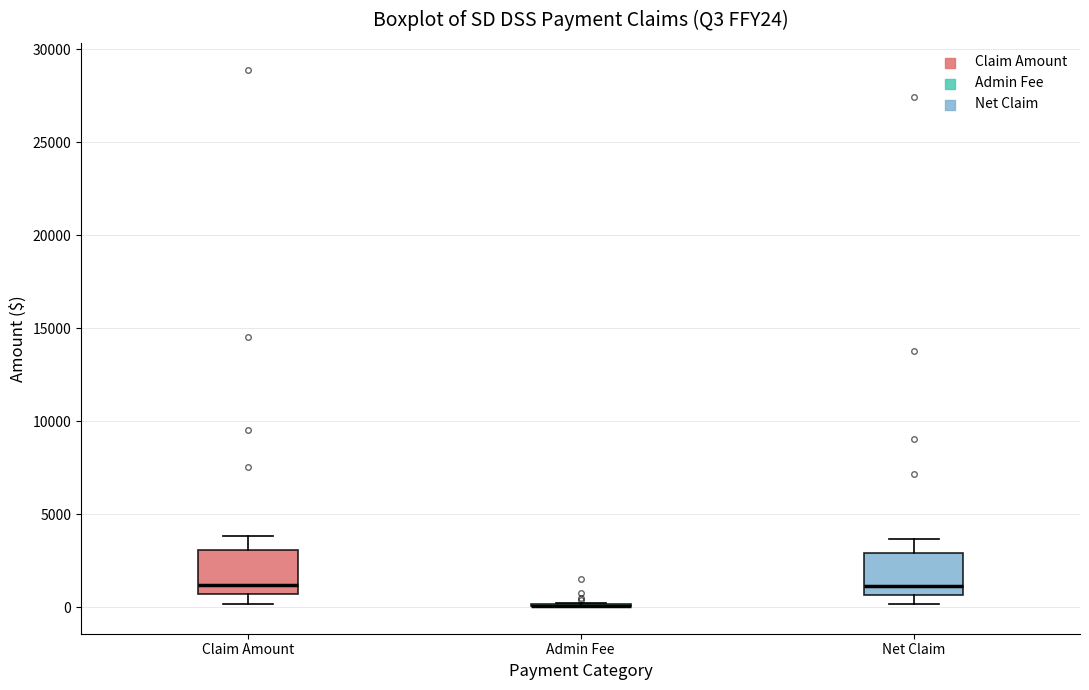

Reading left to right, transcribe this box plot: for each box, give where its median line is, the range the box spans, and where its two whiskers end, as read against the y-axis. The values are not printed on the chart, so give them approximately, as read against the axis.

Claim Amount: median 1000, box 500 to 3000, whiskers 0 to 4000
Admin Fee: box collapsed to a line at 0, whiskers 0 to 0
Net Claim: median 1000, box 500 to 3000, whiskers 0 to 3500